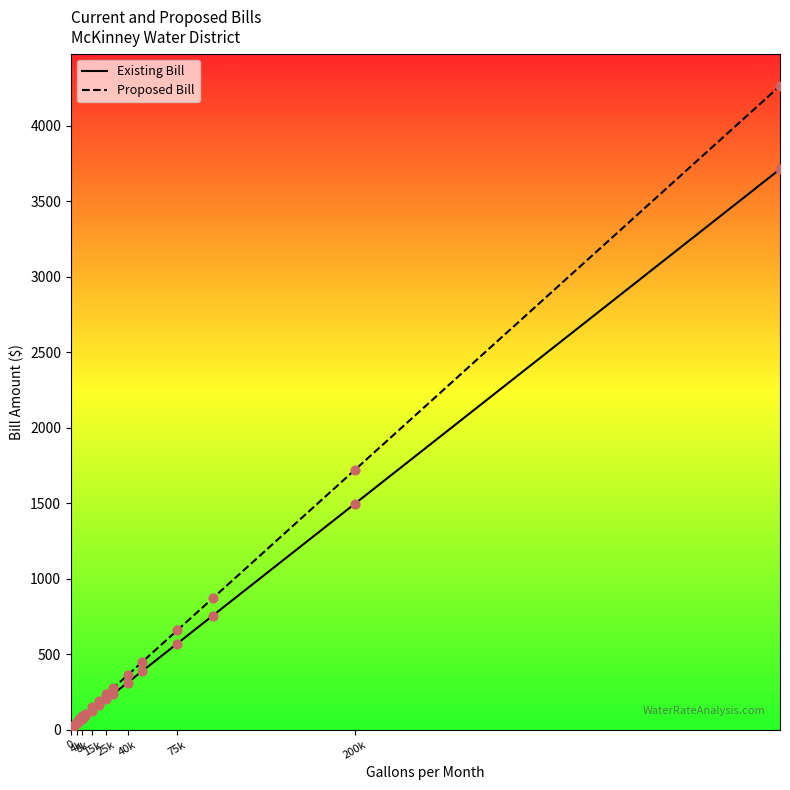

What is the total value across all series at 15k?

277.2